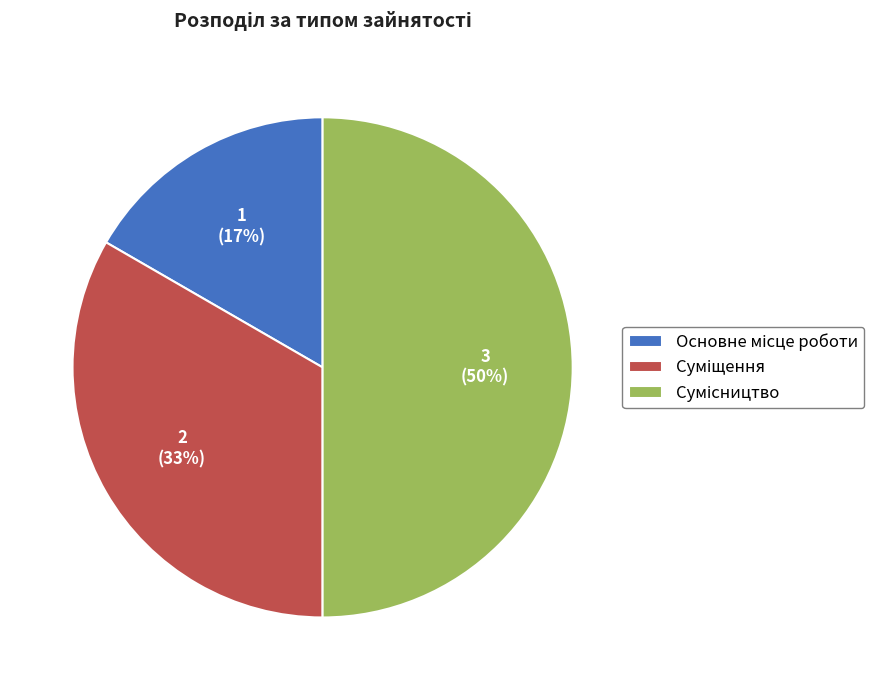

To the nearest percent, what is the average slice percentage?

33%